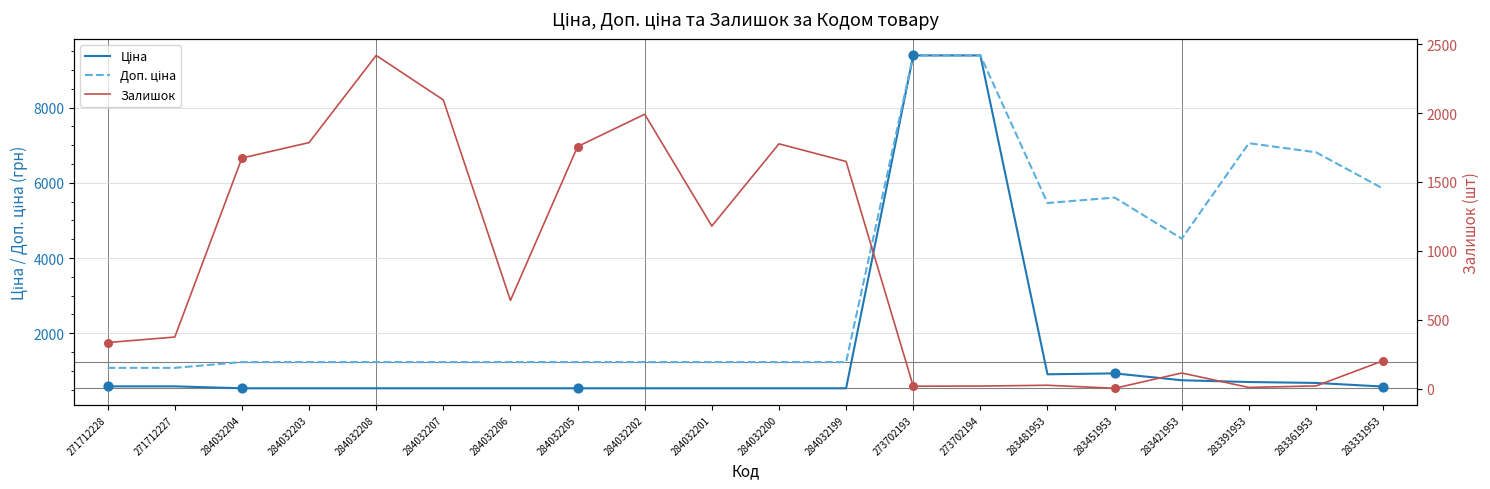

Which series has the widest spread of Y values?

Ціна